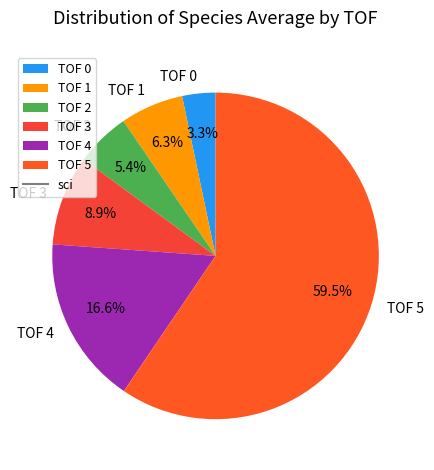

What is the largest slice in the pie chart?

TOF 5